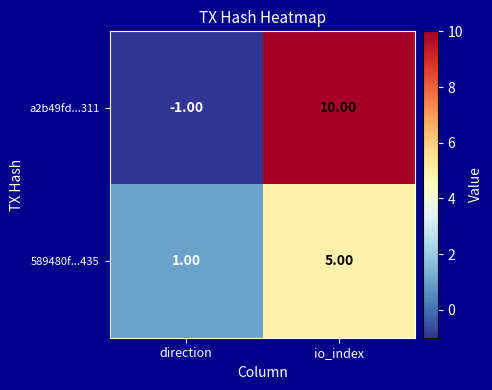

At io_index, list the series in order from largest to smallest.

a2b49fd...311, 589480f...435